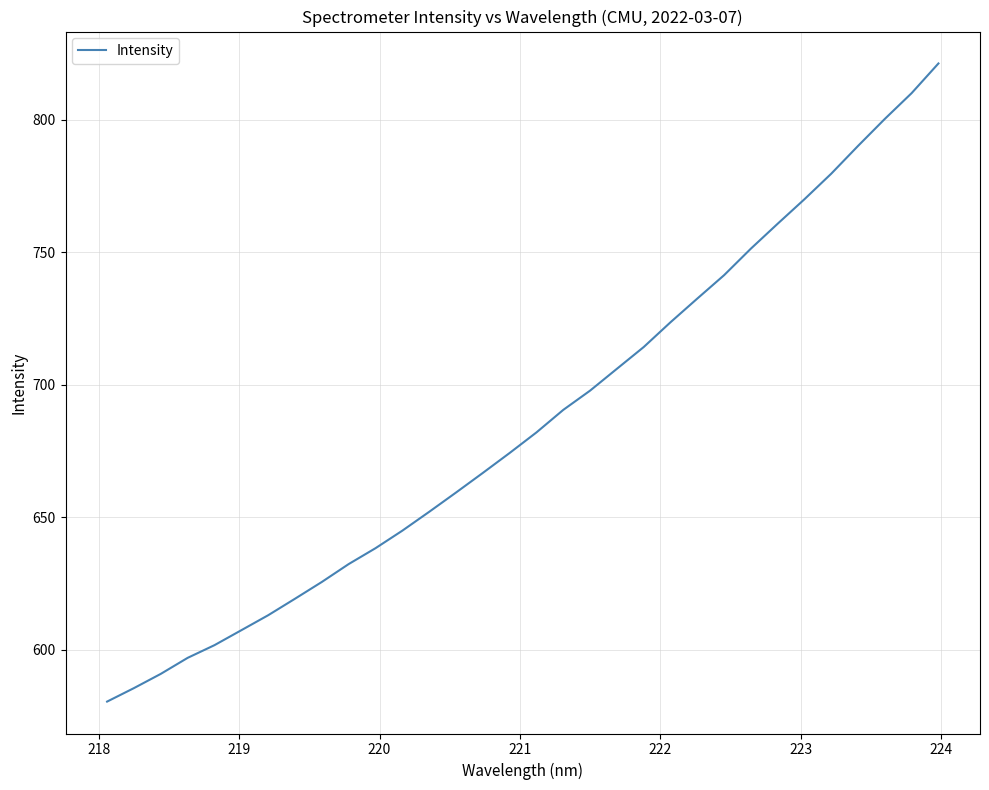

What is the smallest value displayed?

580.5